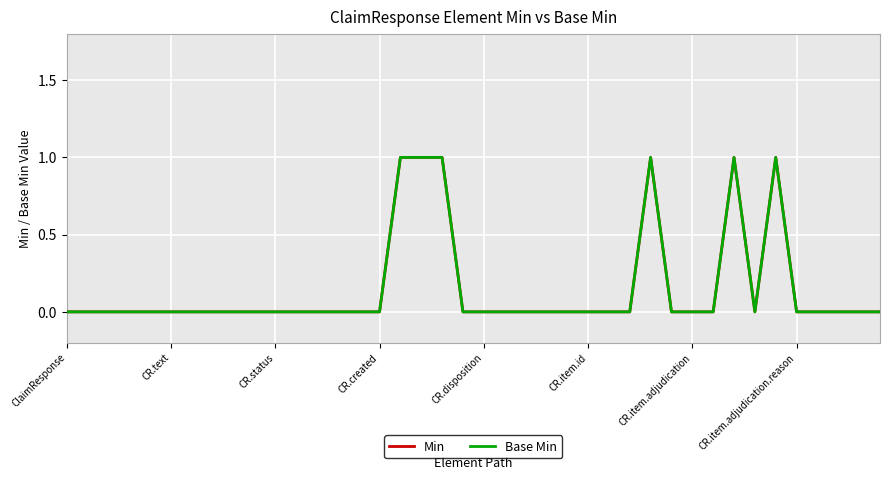

Does the chart display data point markers on the line(s)?

No